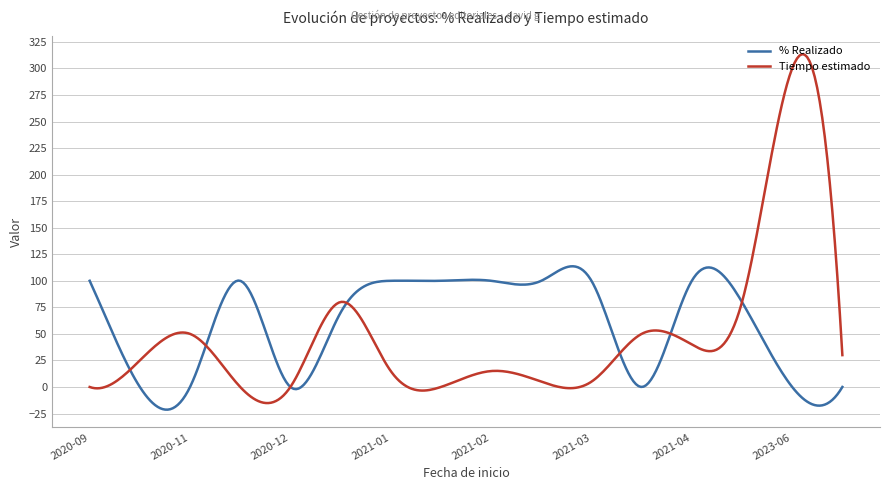

How many series are shown in this chart?

2